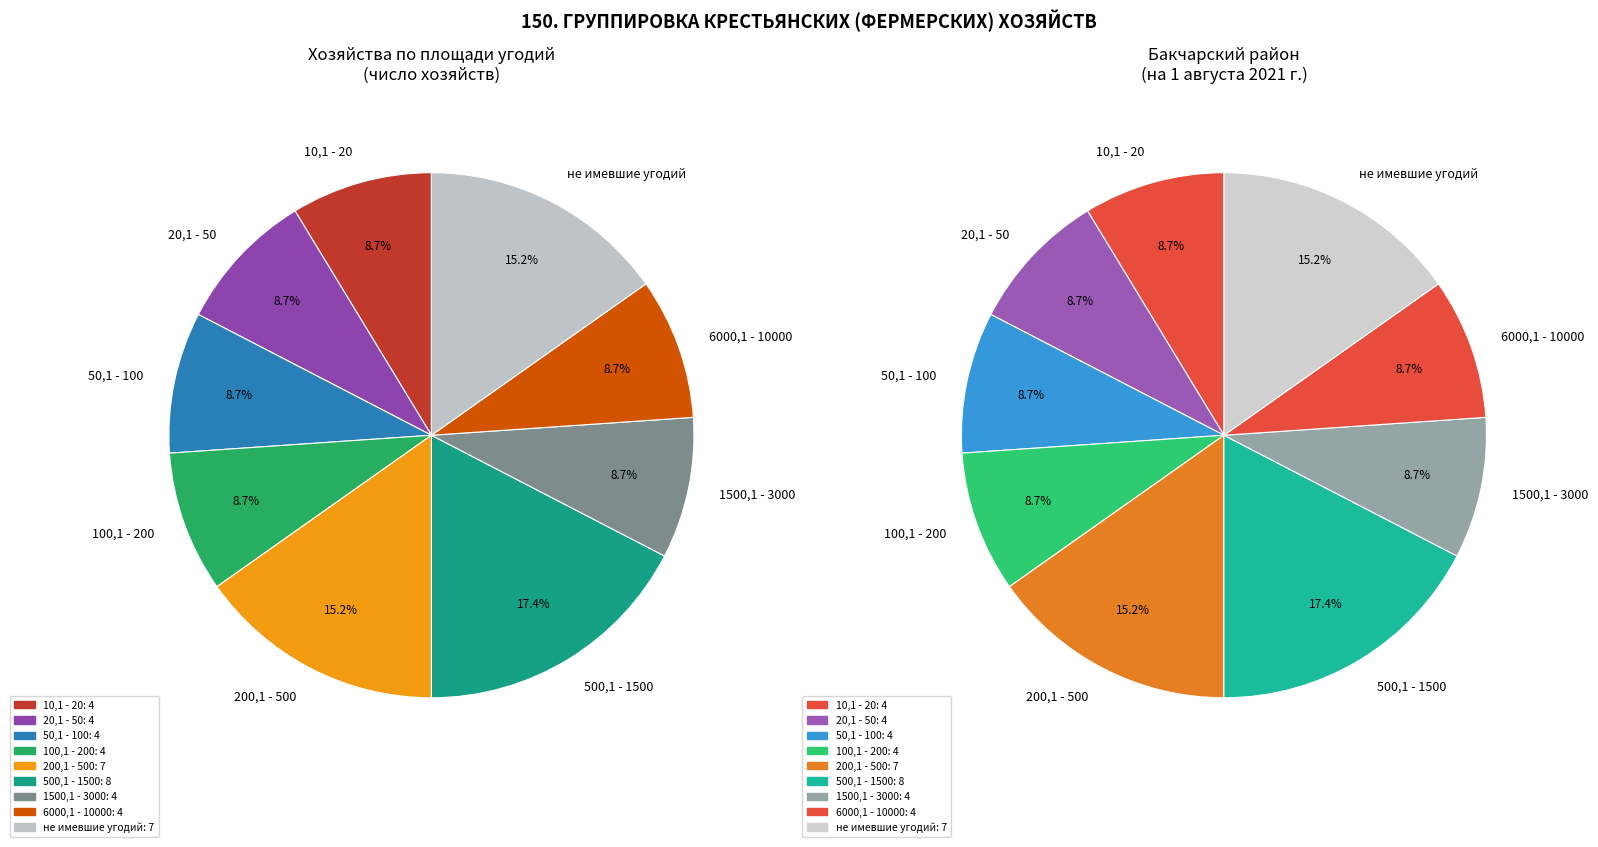

Does 20,1 - 50 account for over 50% of the chart?

No